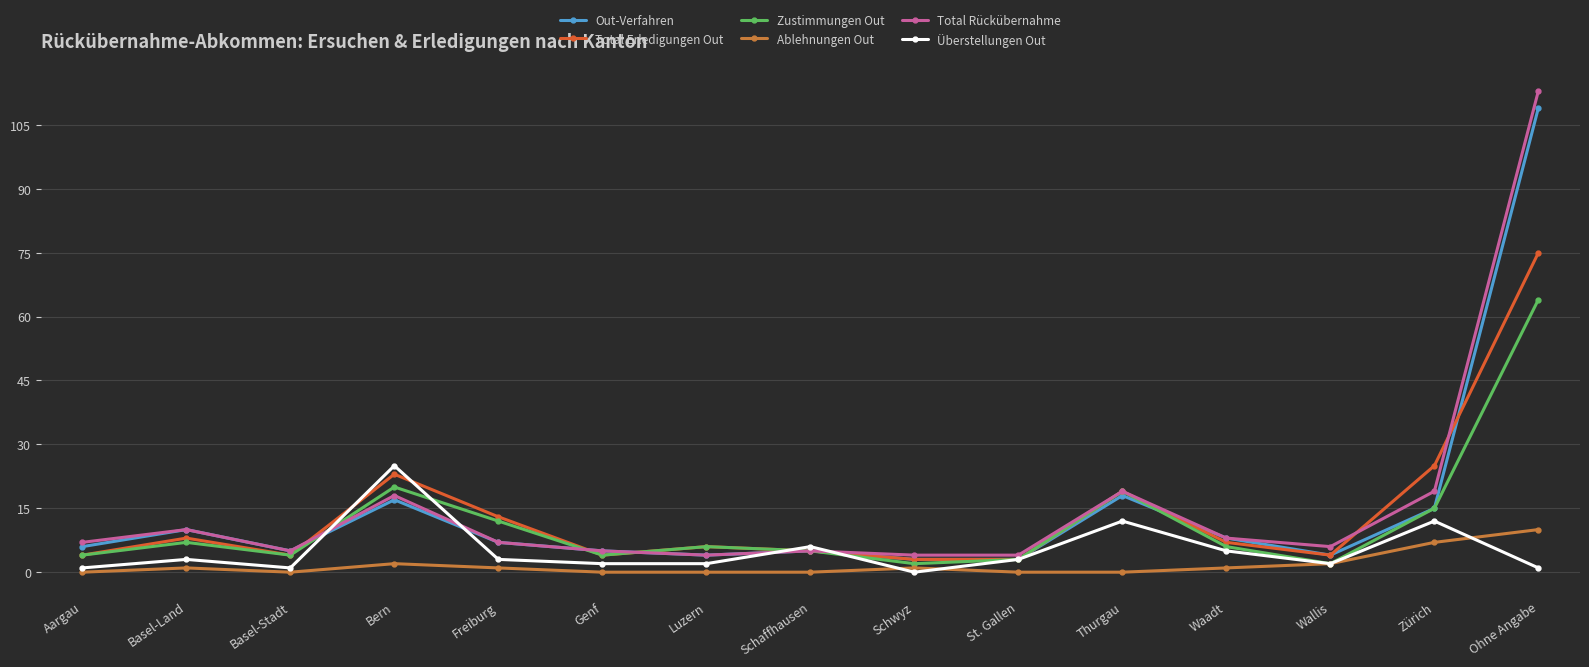

Rank the series by their maximum value, from lowest to highest.

Ablehnungen Out, Überstellungen Out, Zustimmungen Out, Total Erledigungen Out, Out-Verfahren, Total Rückübernahme